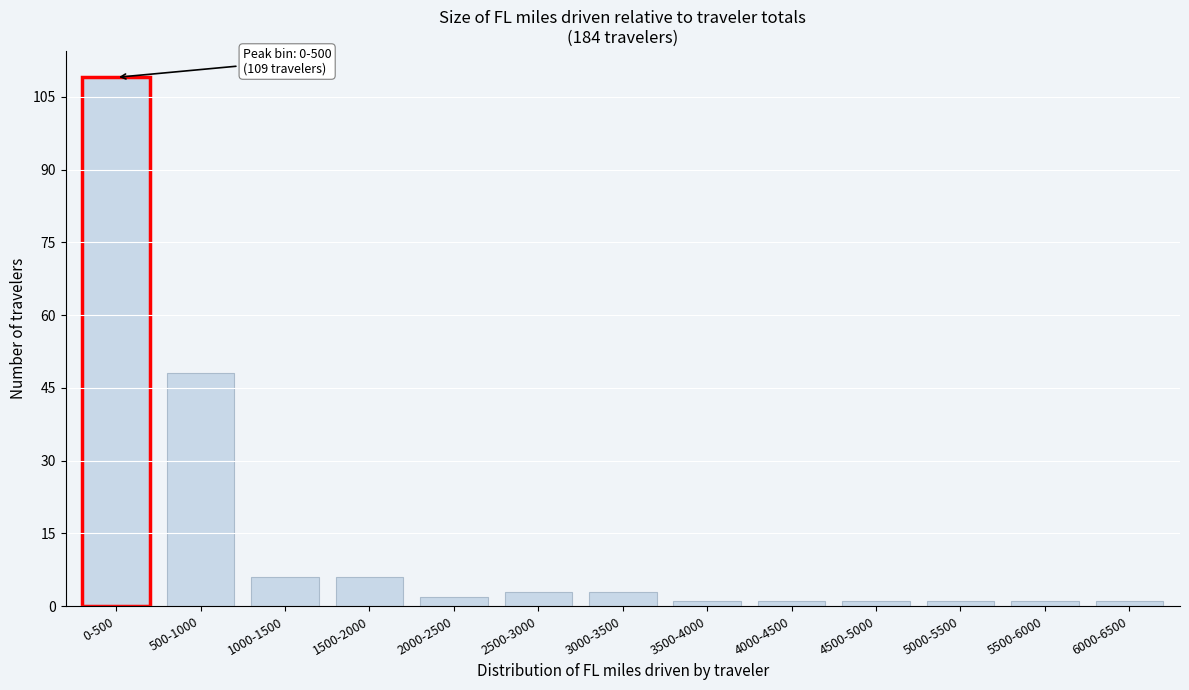

Reading left to right, transcribe all the data shown in this chart.

0-500=109	500-1000=48	1000-1500=6	1500-2000=6	2000-2500=2	2500-3000=3	3000-3500=3	3500-4000=1	4000-4500=1	4500-5000=1	5000-5500=1	5500-6000=1	6000-6500=1